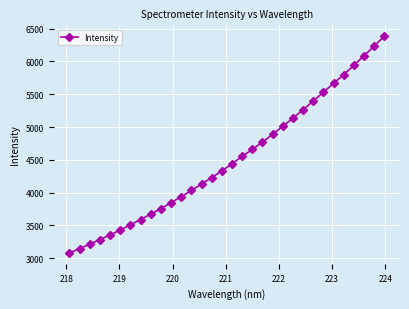

What is the average value?

4509.0